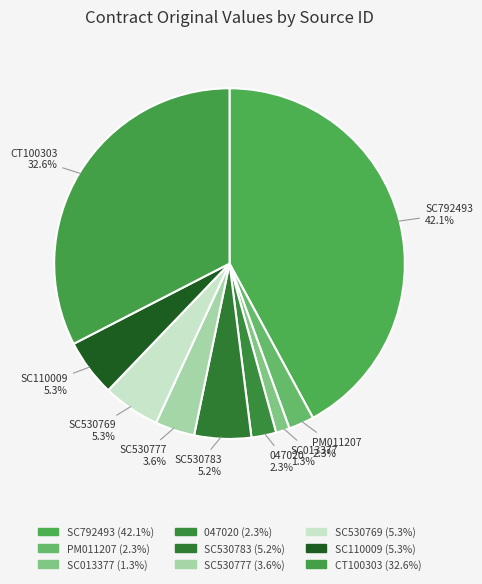

Is it true that SC530783 is 1% of the pie?

False